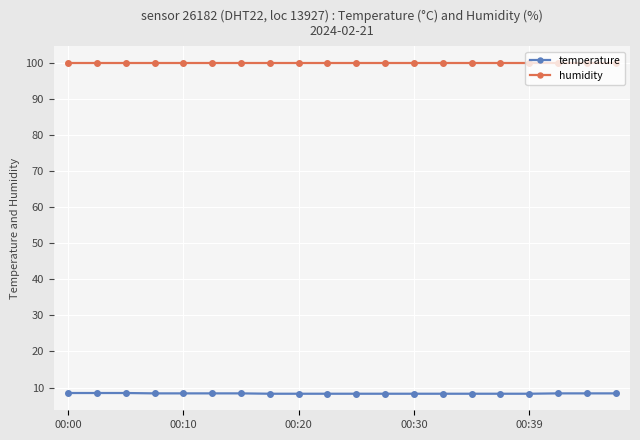

Rank the series by their average value, from highest to lowest.

humidity, temperature